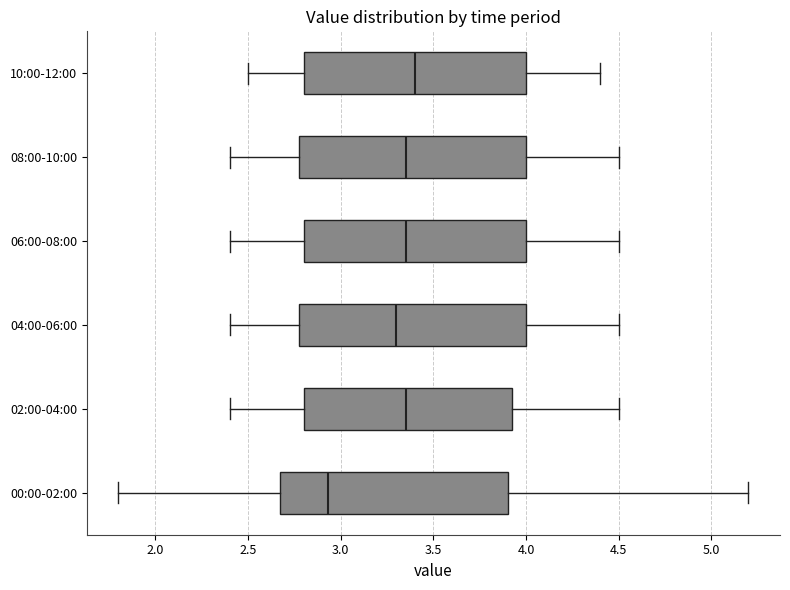

Which box's median line is the furthest to the right?

10:00-12:00